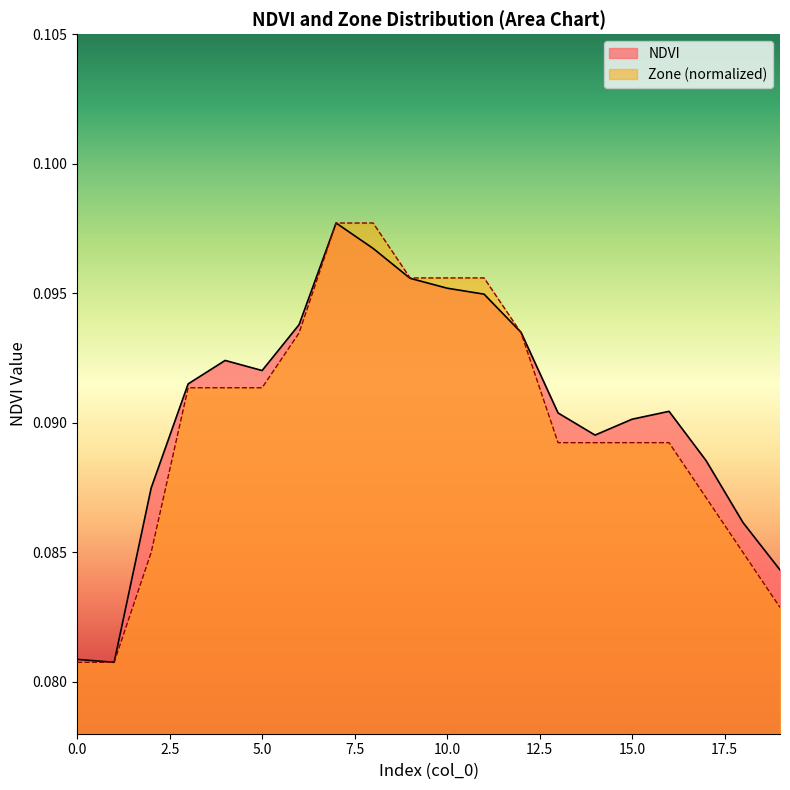

True or false: Zone has more than 0 points higher than both neighbors.

False